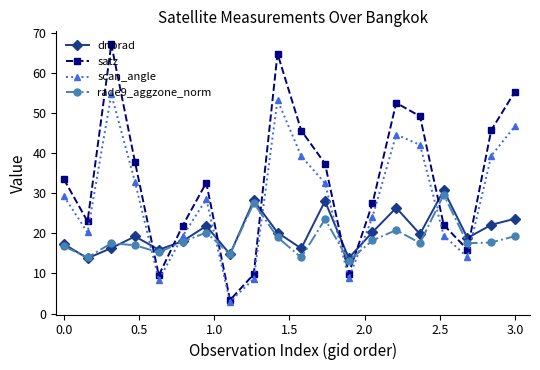

How many distinct data groups are displayed?

4